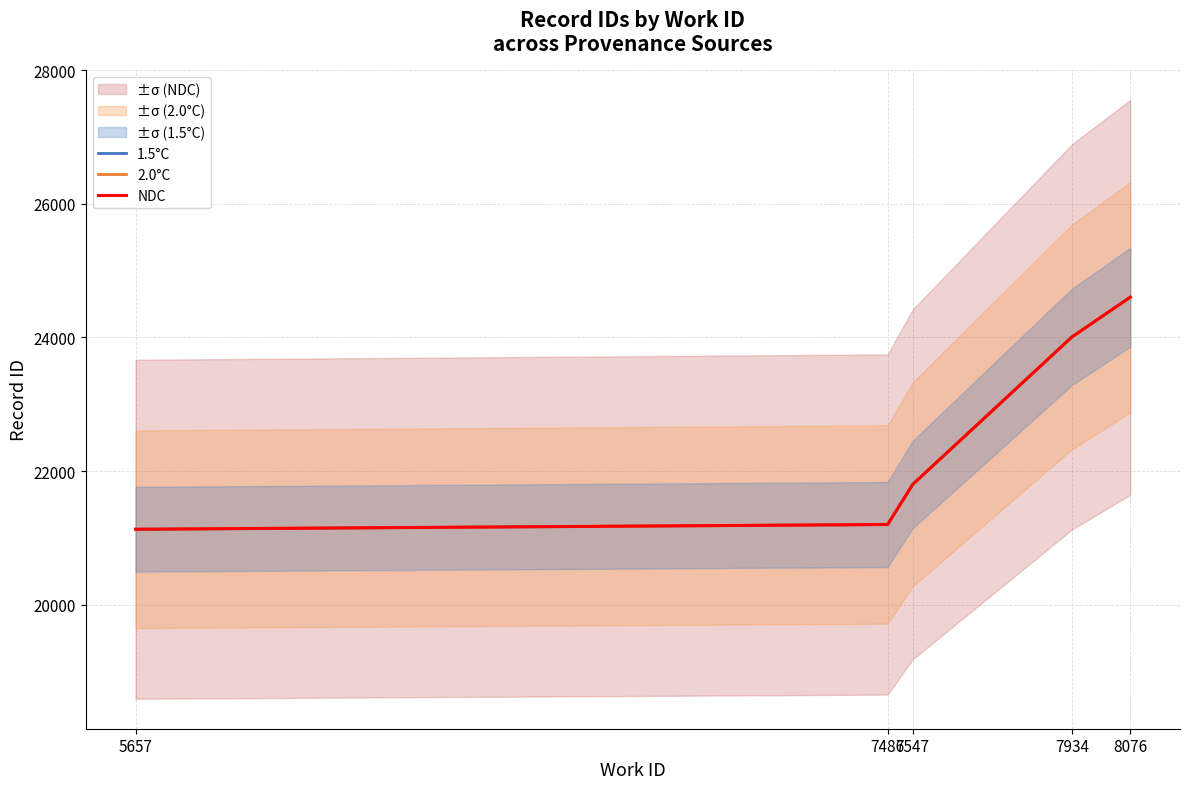

What is the lowest value of the 2.0°C series?

21131